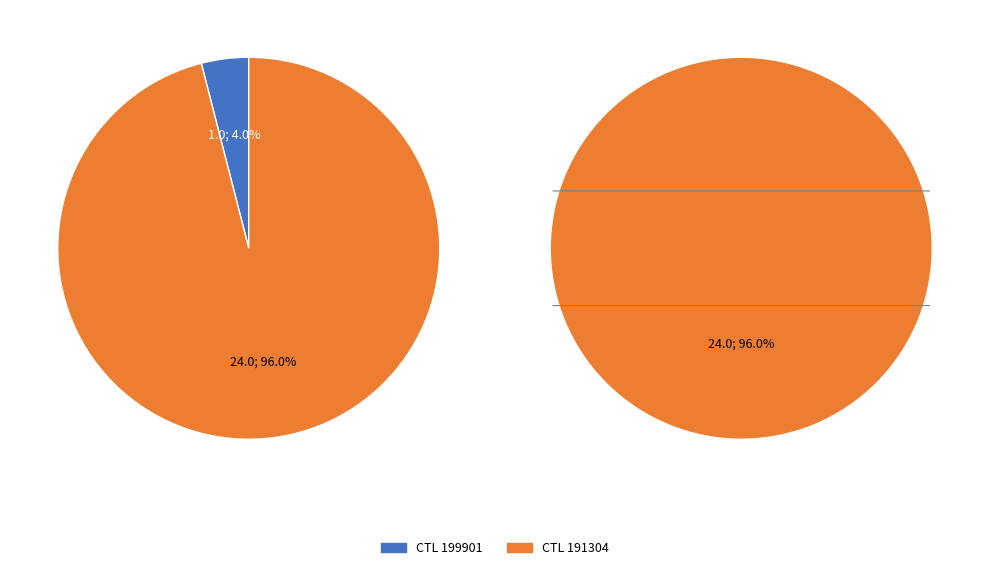

Rank the categories by value from lowest to highest.

199901, 191304